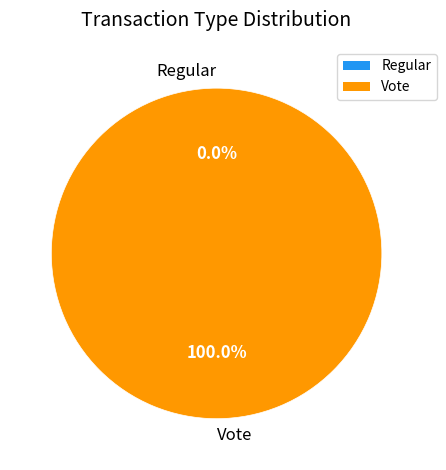

Does any single category account for the majority?

Yes